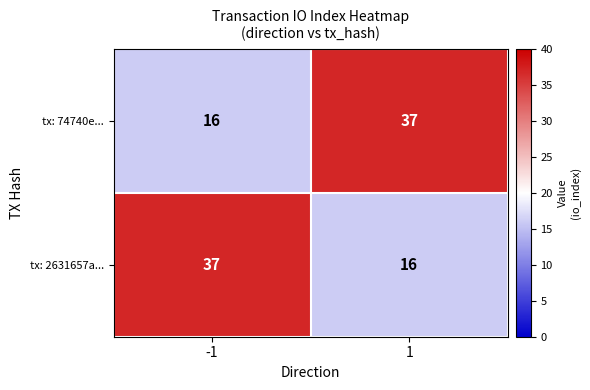

What is the spread (max minus min) of values at -1?

21